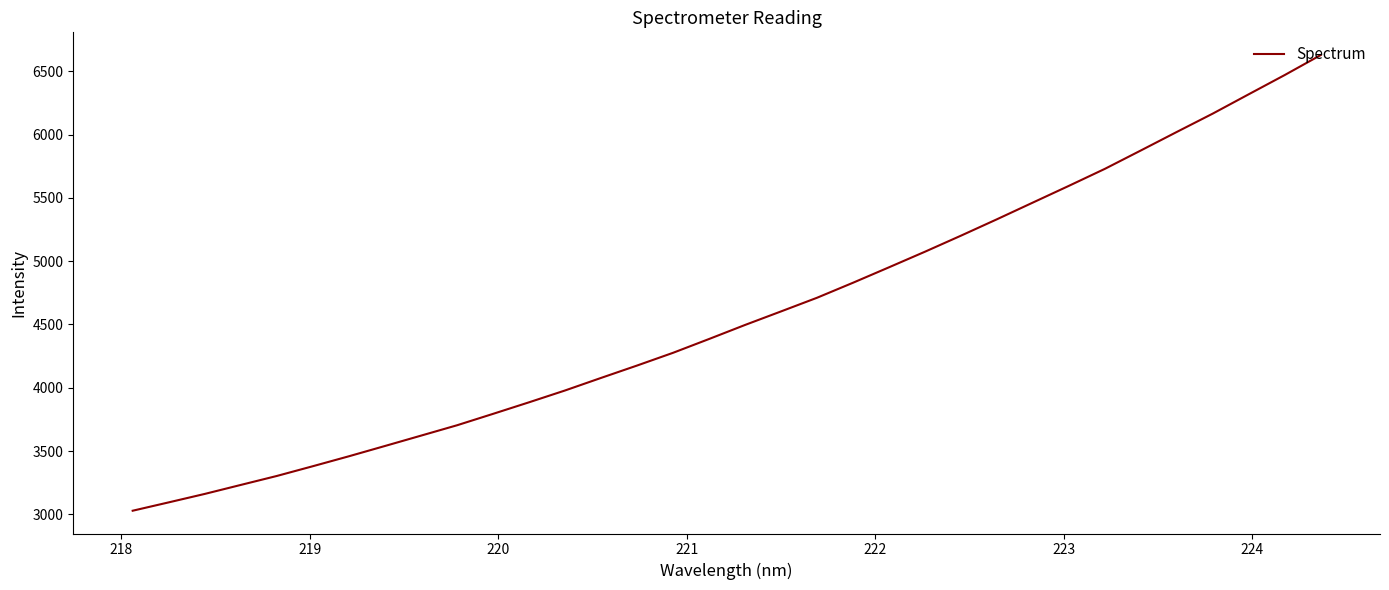

What is the minimum value shown in the chart?

3028.6